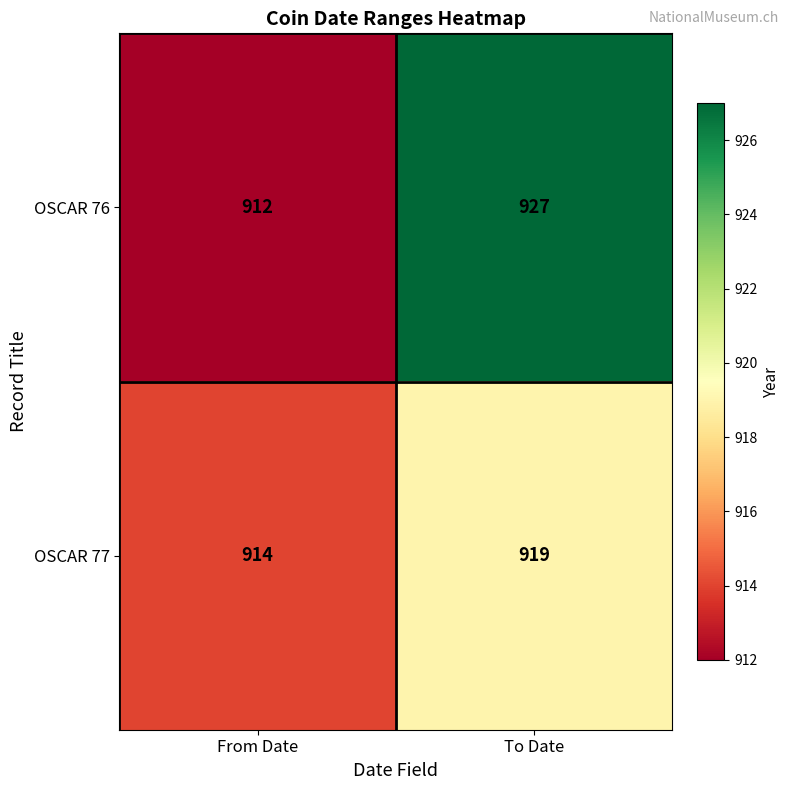

List the series in order of their overall mean, highest first.

OSCAR 76, OSCAR 77